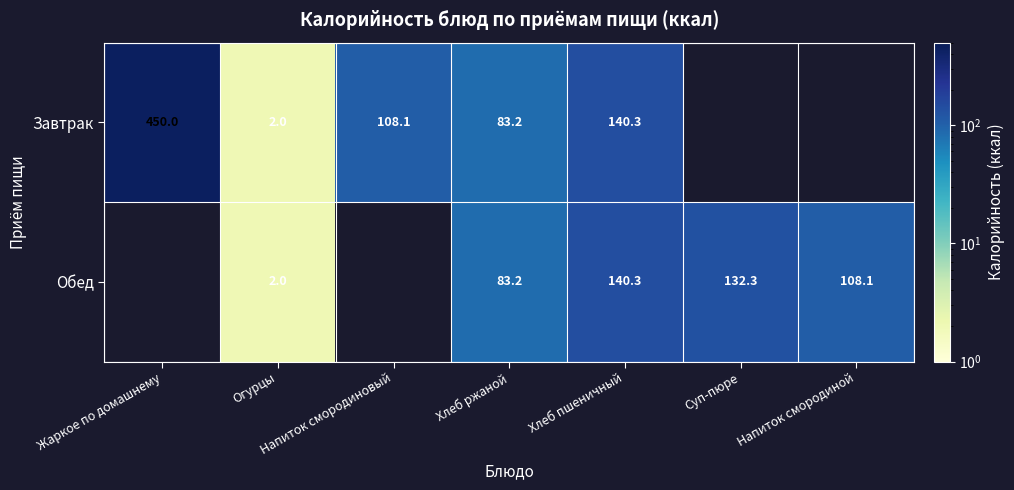

What is the difference between the Завтрак values at Хлеб пшеничный and Жаркое по домашнему?

309.7